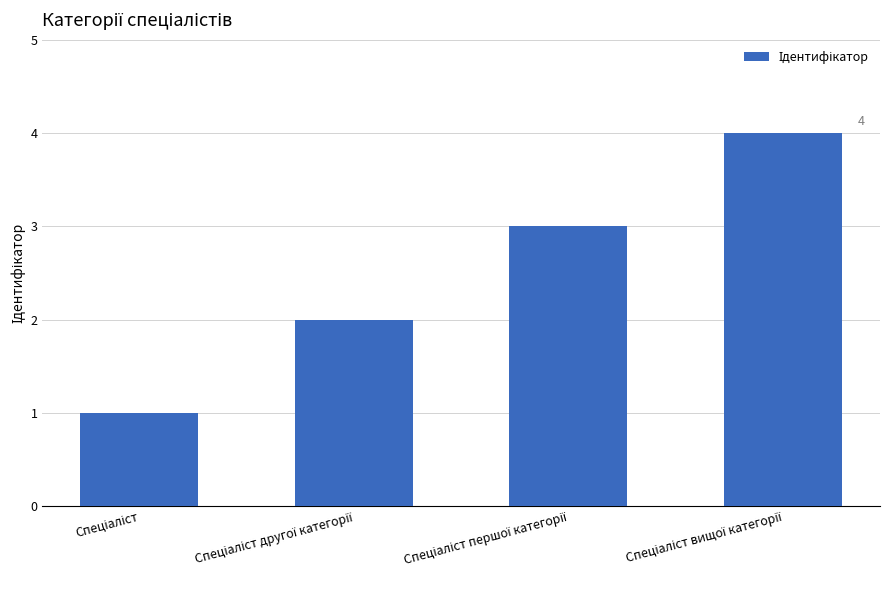

Does the chart contain any negative values?

No